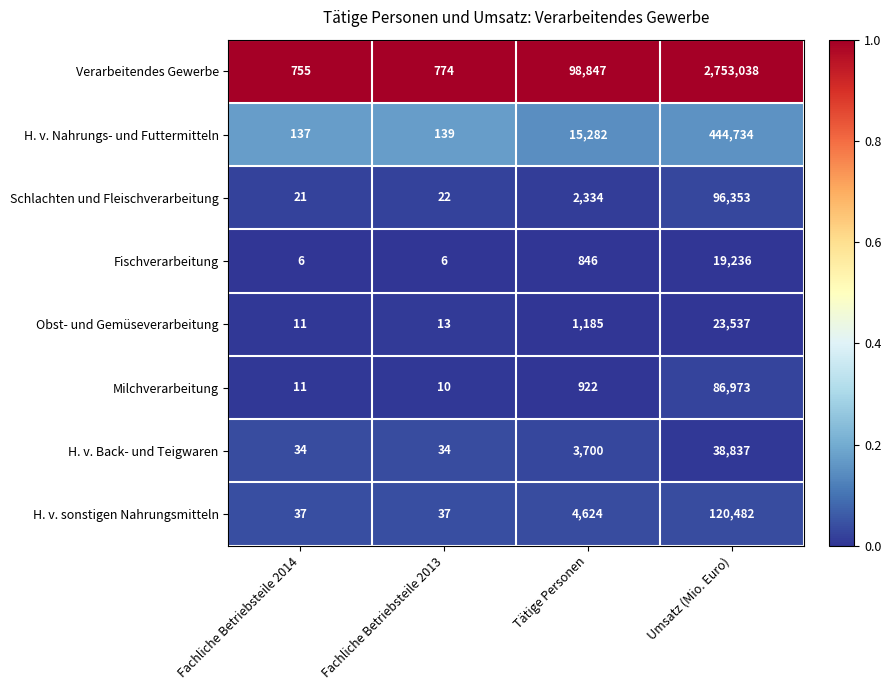

Which category has the highest value in the Verarbeitendes Gewerbe series?

Umsatz (Mio. Euro)